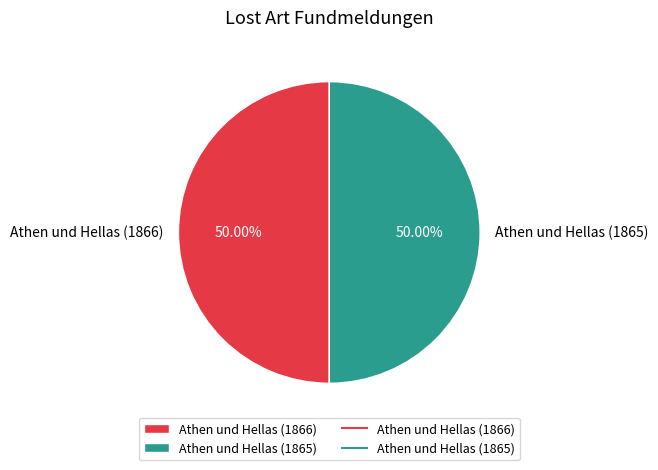

Combined, do Athen und Hellas (1865) and Athen und Hellas (1866) account for over 50%?

Yes